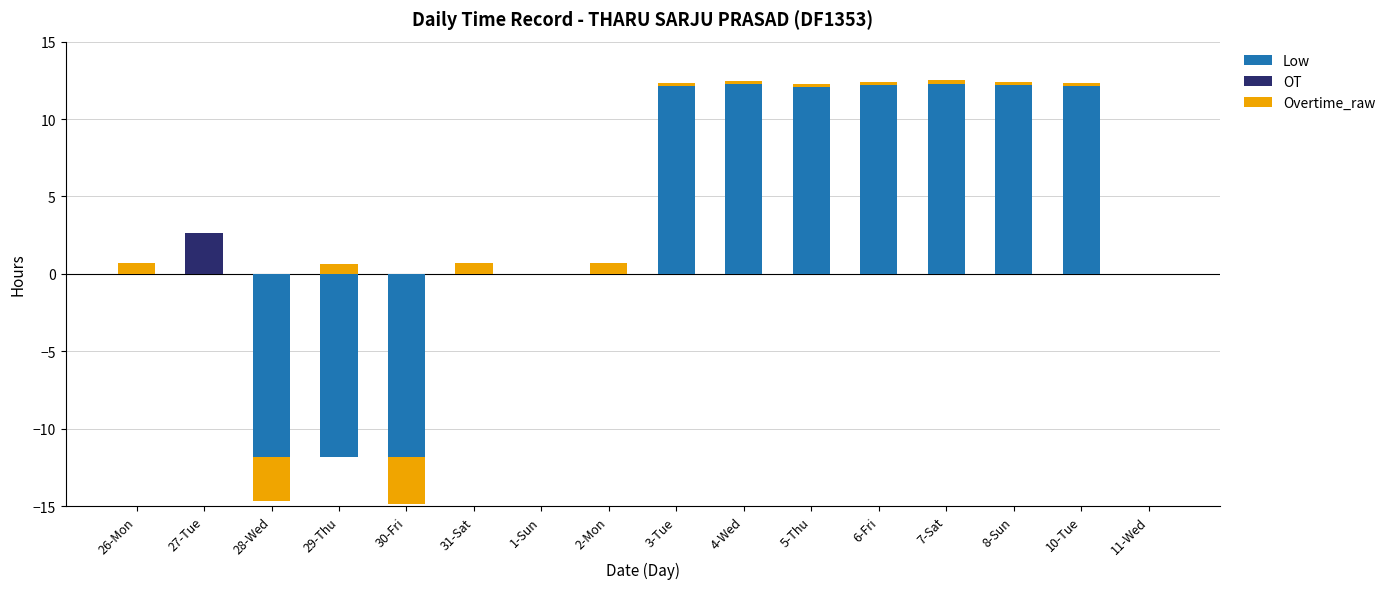

How many bars are there in total?

48